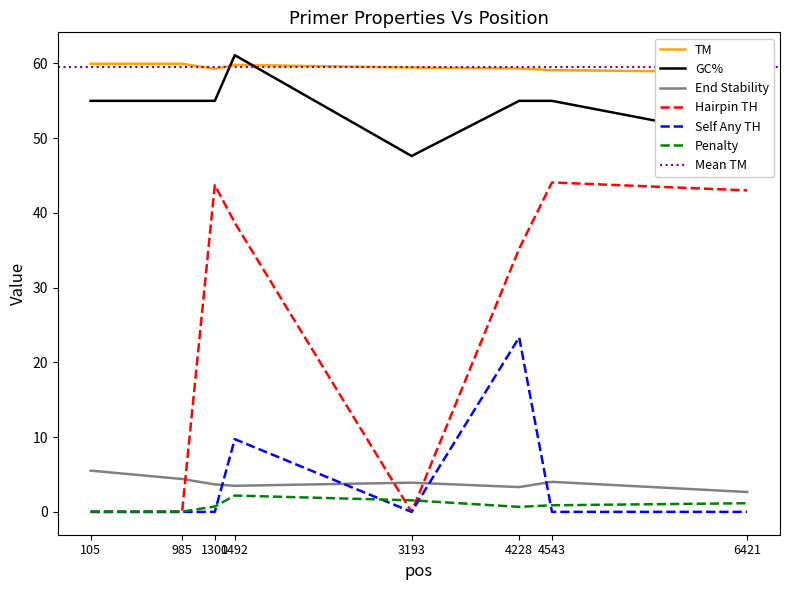

What is the total value across all series at 985?

119.4